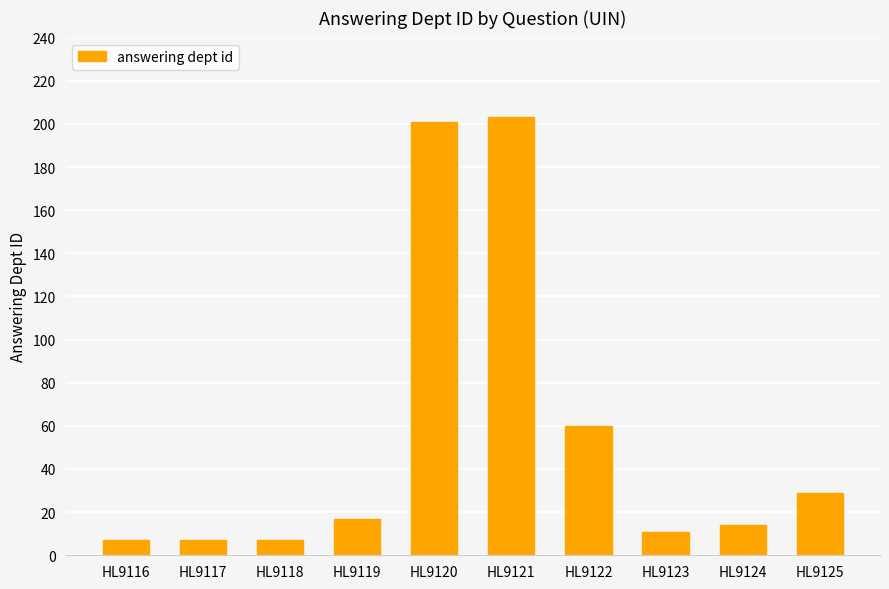

The value at HL9123 is 11. True or false?

True